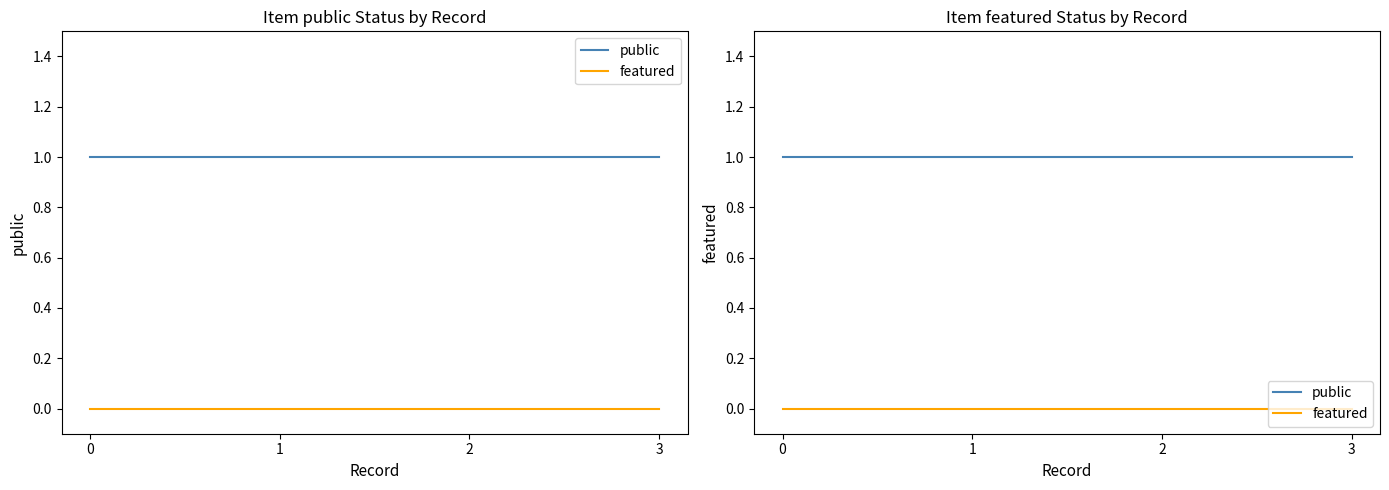

Rank the categories by public value from highest to lowest.

0, 1, 2, 3